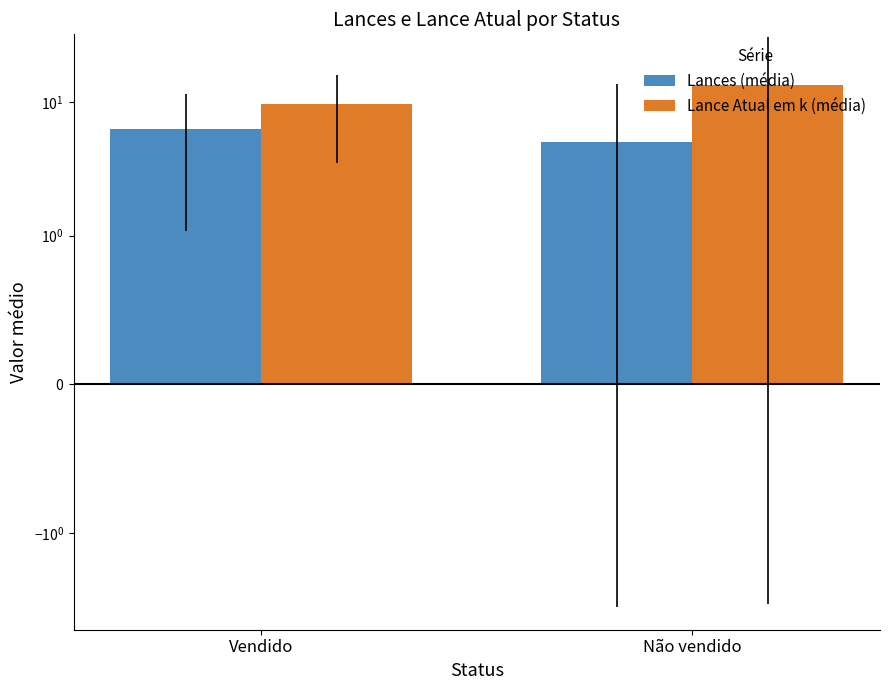

What is the sum of the Lances (média) values at Não vendido and Vendido?

11.3